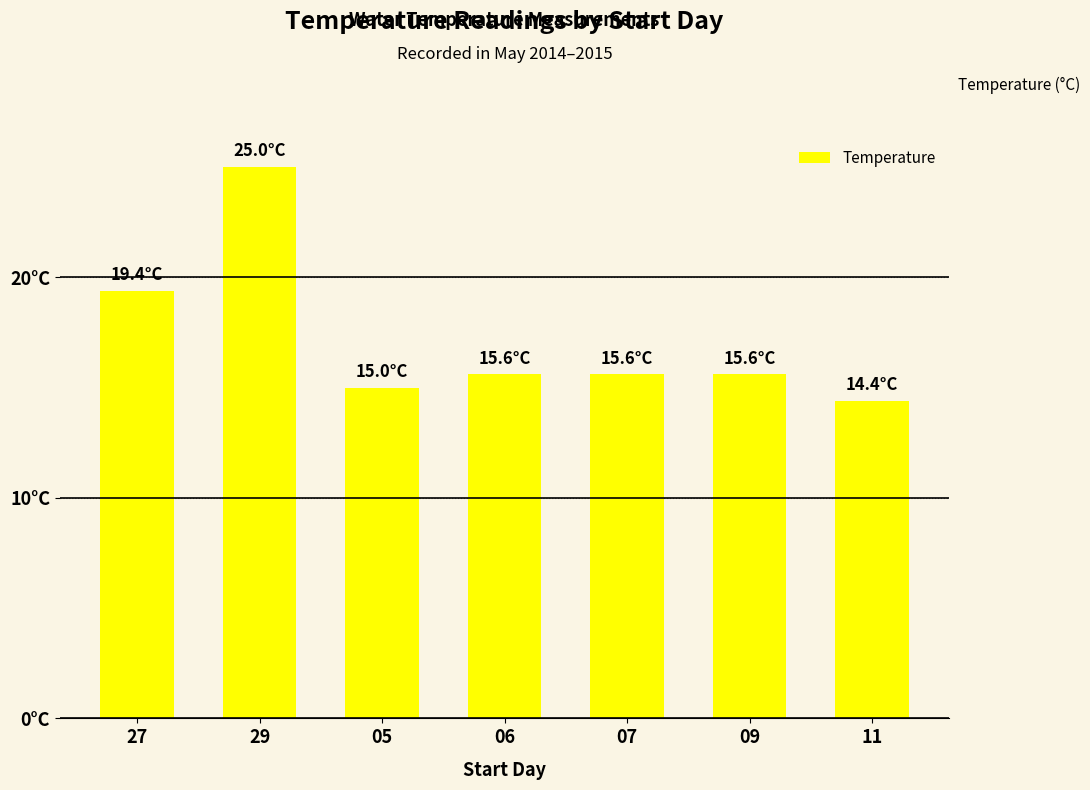

List the labels in order of value, smallest first.

11, 05, 06, 07, 09, 27, 29